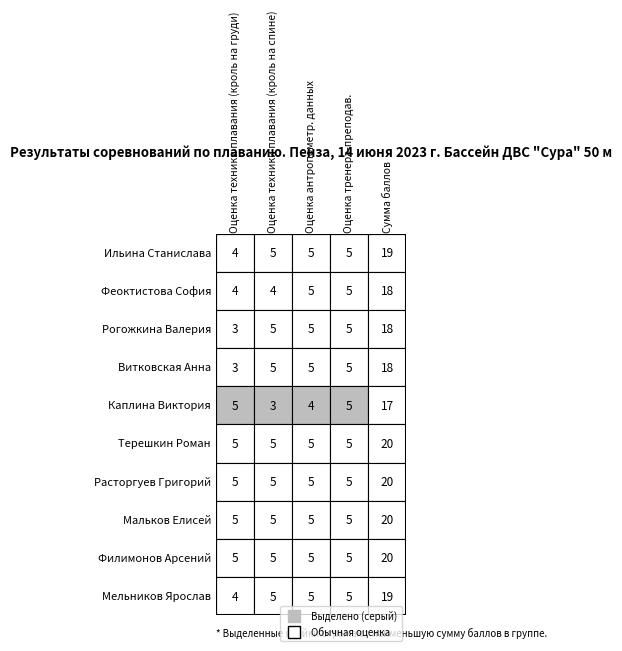

List the series in order of their peak value, lowest first.

Каплина Виктория, Феоктистова София, Рогожкина Валерия, Витковская Анна, Ильина Станислава, Мельников Ярослав, Терешкин Роман, Расторгуев Григорий, Мальков Елисей, Филимонов Арсений